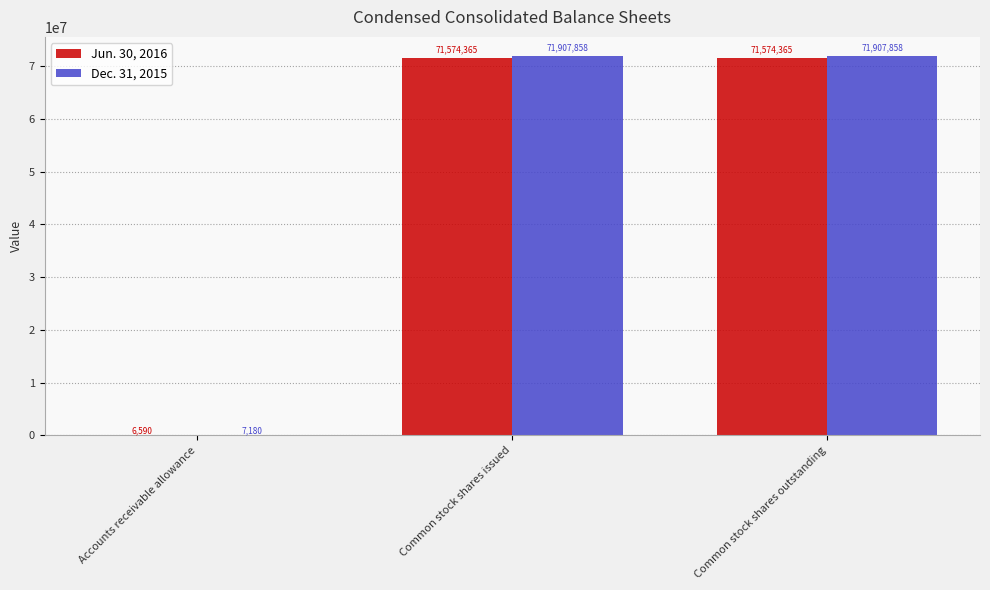

Which series has the largest total across all categories?

Dec. 31, 2015